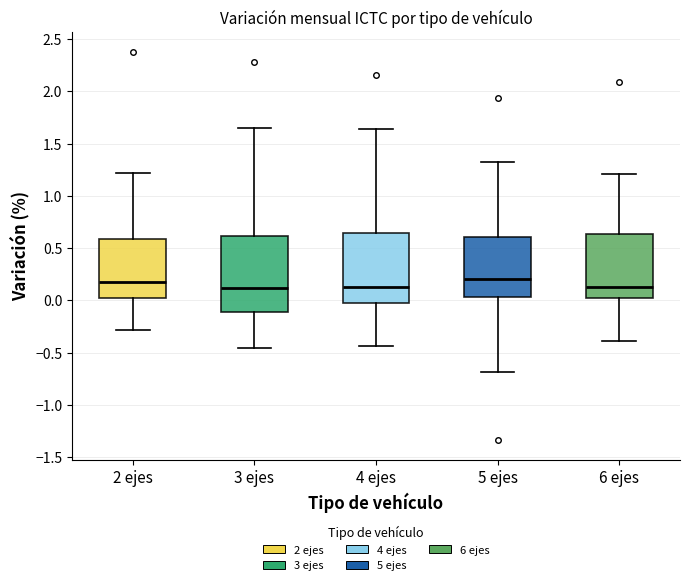

Reading left to right, read every box against the y-axis: the position of its median line, the range the box covers, and the ends of its whiskers. The values are not printed on the chart, so give them approximately, as read against the axis.

2 ejes: median 0.20, box 0.00 to 0.60, whiskers -0.30 to 1.20
3 ejes: median 0.10, box -0.10 to 0.60, whiskers -0.45 to 1.65
4 ejes: median 0.15, box -0.05 to 0.65, whiskers -0.45 to 1.65
5 ejes: median 0.20, box 0.05 to 0.60, whiskers -0.70 to 1.30
6 ejes: median 0.15, box 0.00 to 0.65, whiskers -0.40 to 1.20